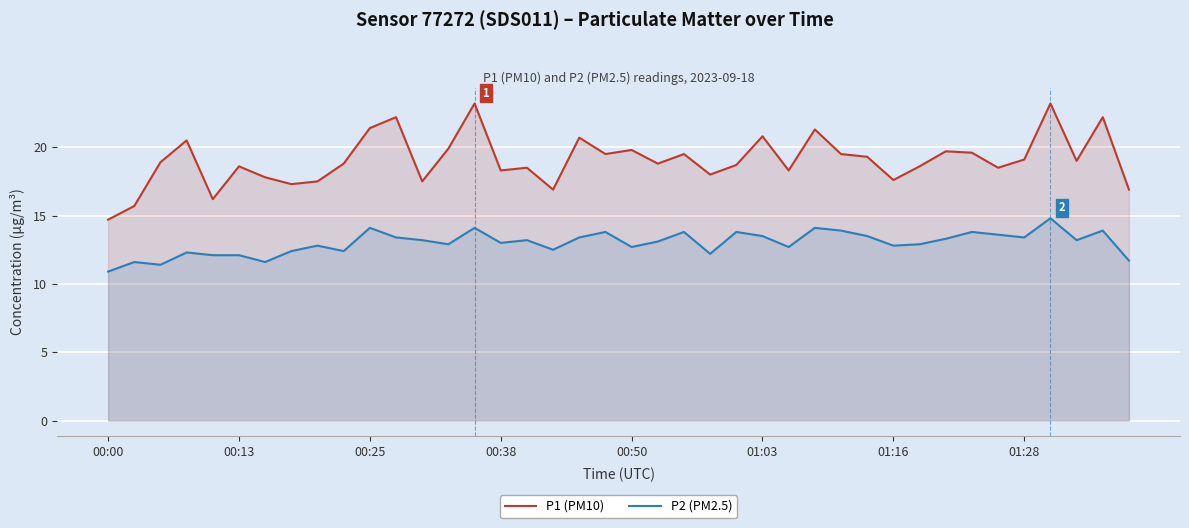

What is the difference between the maximum and minimum values in the P2 (PM2.5) series?

3.9